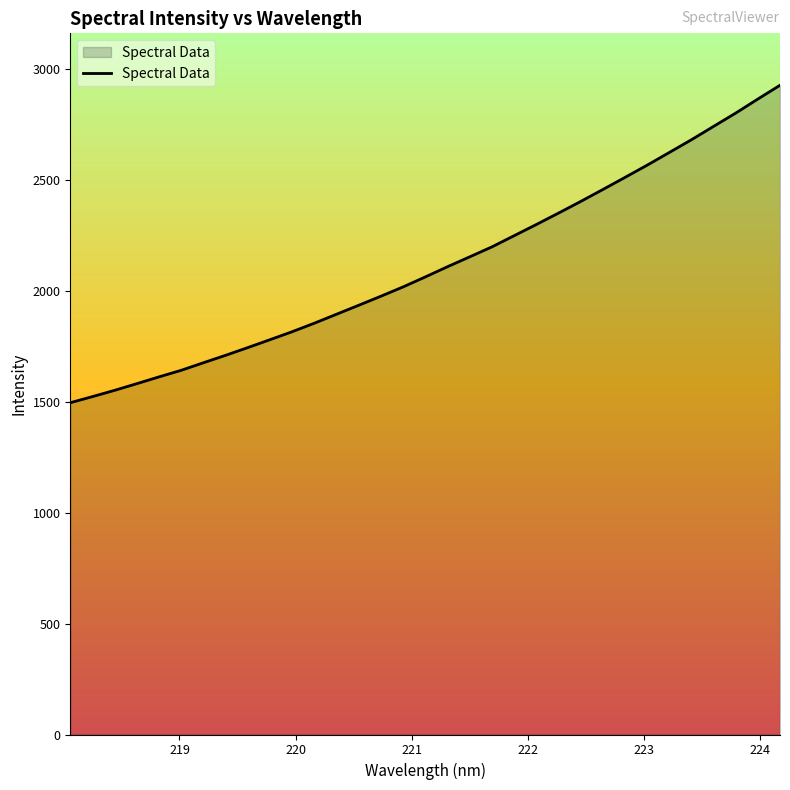

What is the greatest value displayed?

2927.4